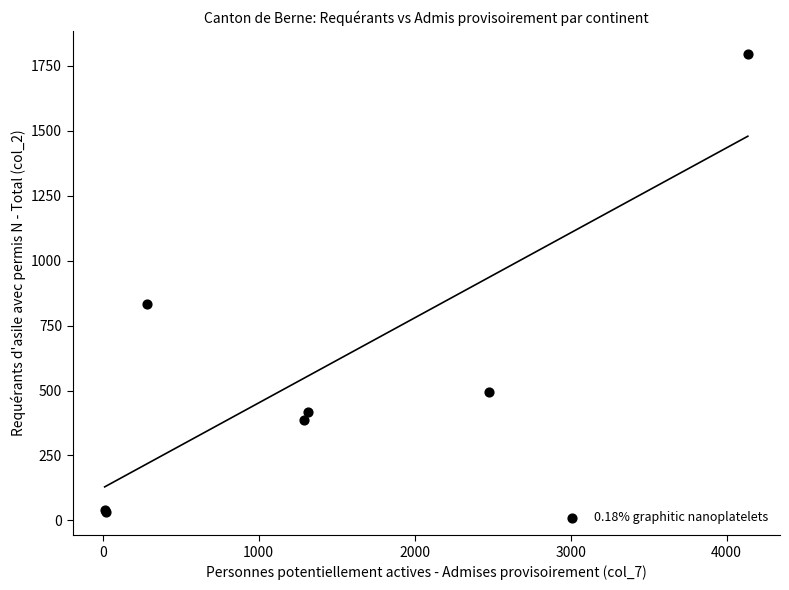

What Y value in the scatter plot is closest to 914?

832